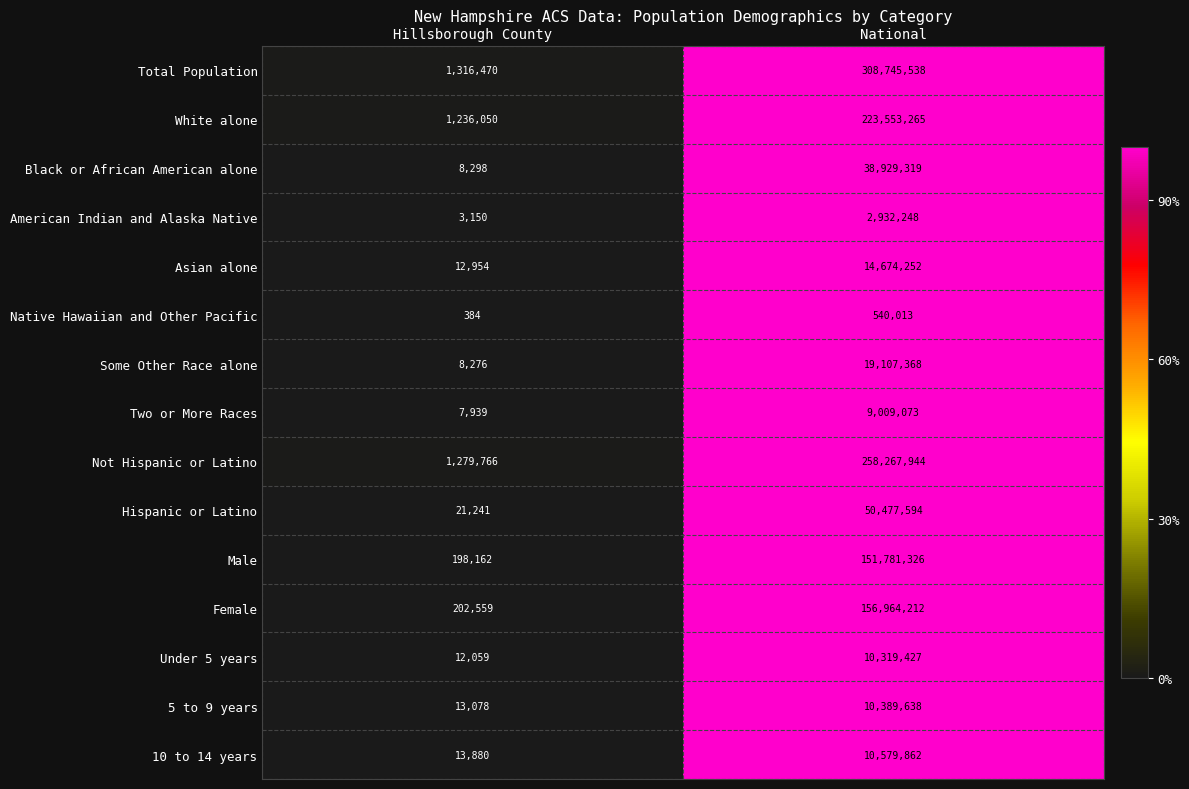

Reading right to left, what are all the values shown in this chart?

Total Population: 308745538	1316470
White alone: 223553265	1236050
Black or African American alone: 38929319	8298
American Indian and Alaska Native: 2932248	3150
Asian alone: 14674252	12954
Native Hawaiian and Other Pacific: 540013	384
Some Other Race alone: 19107368	8276
Two or More Races: 9009073	7939
Not Hispanic or Latino: 258267944	1279766
Hispanic or Latino: 50477594	21241
Male: 151781326	198162
Female: 156964212	202559
Under 5 years: 10319427	12059
5 to 9 years: 10389638	13078
10 to 14 years: 10579862	13880